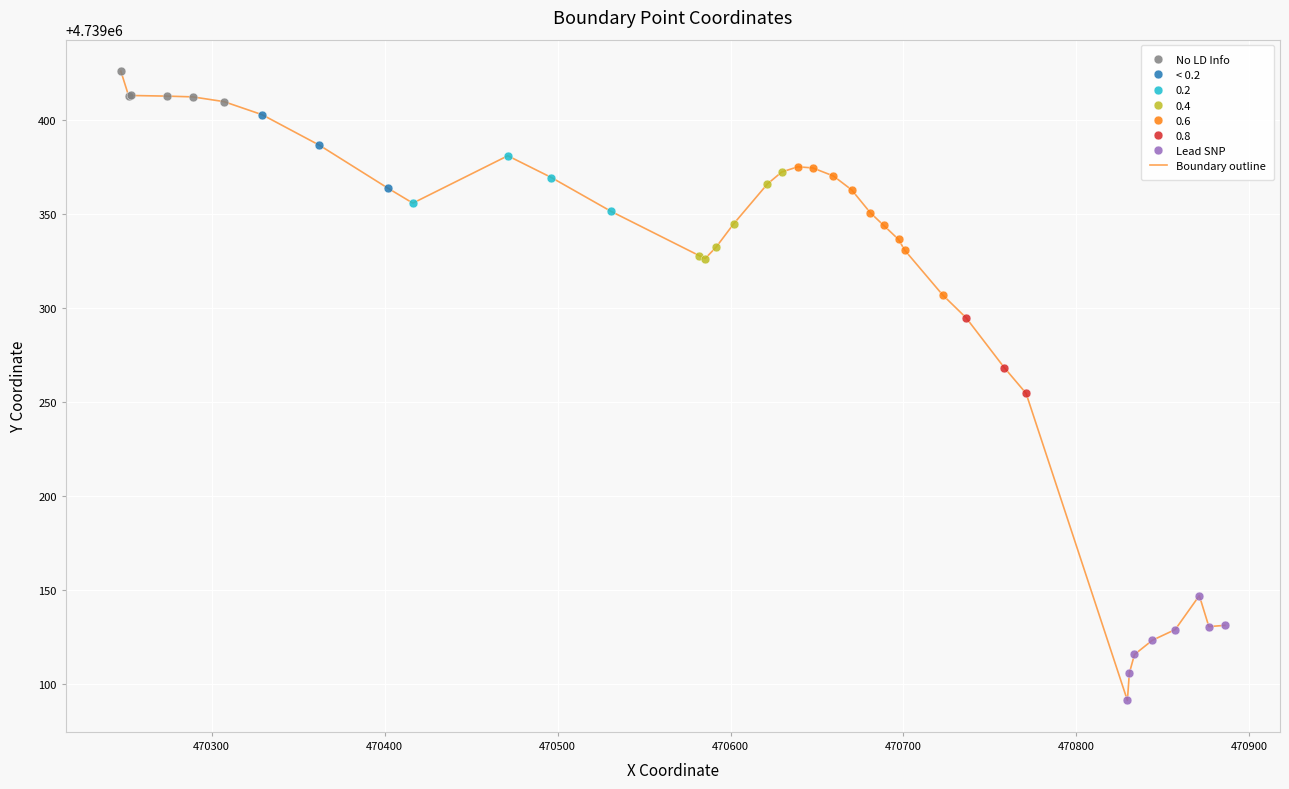

What is the difference between the maximum and minimum values?

335.1